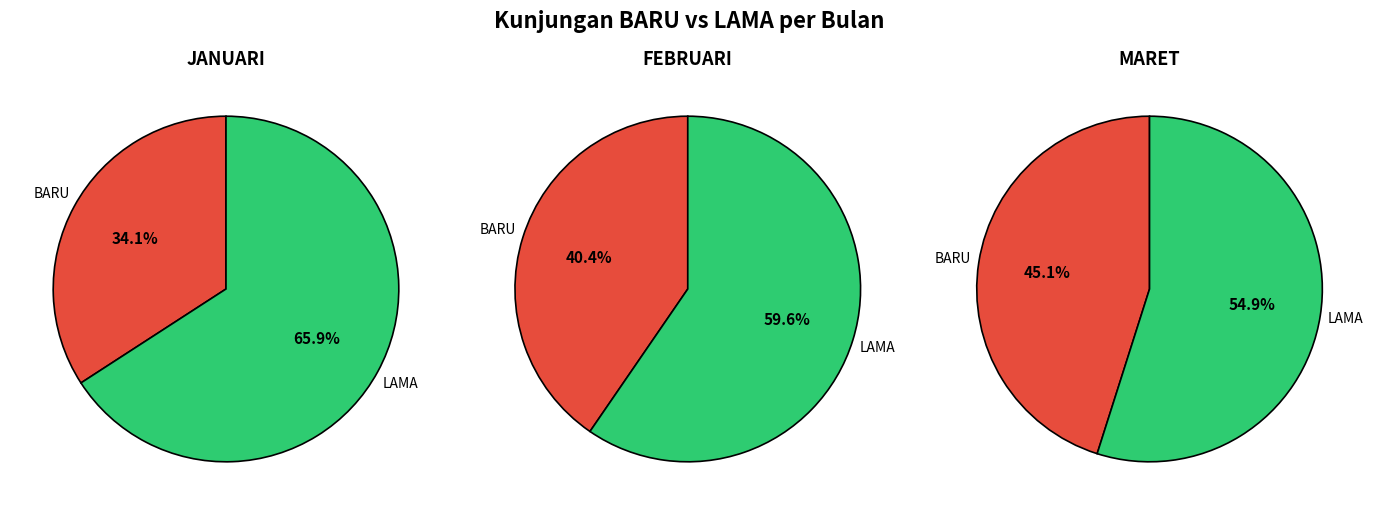

To the nearest percent, what percentage of the pie is FEBRUARI?

34%